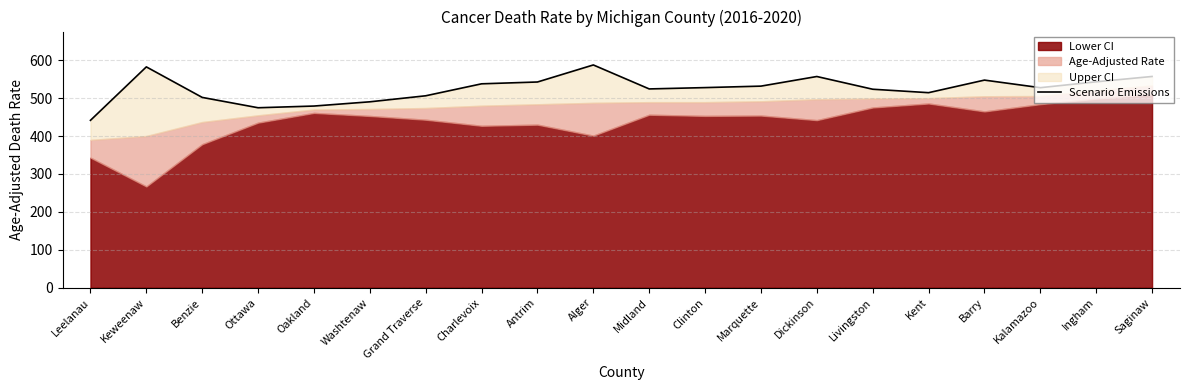

Which category has the highest value across all series?

Alger